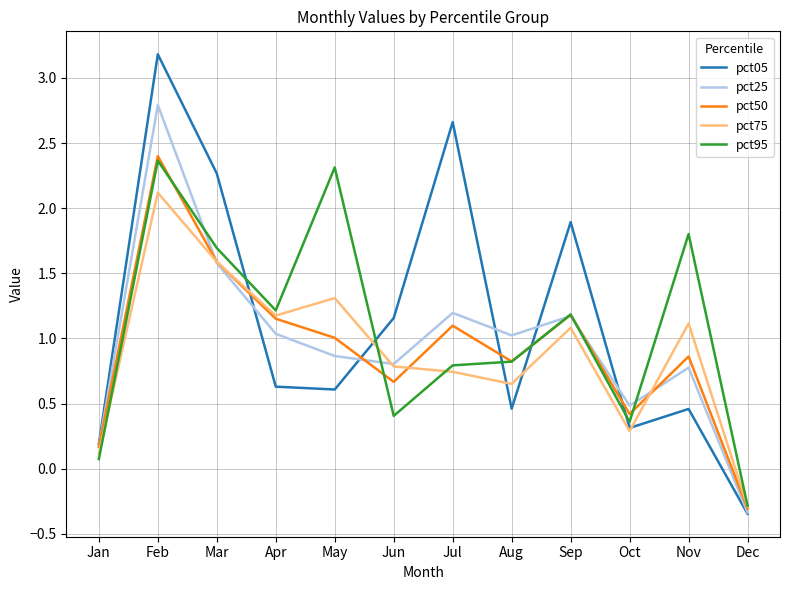

What is the spread (max minus min) of values at Jan?

0.1